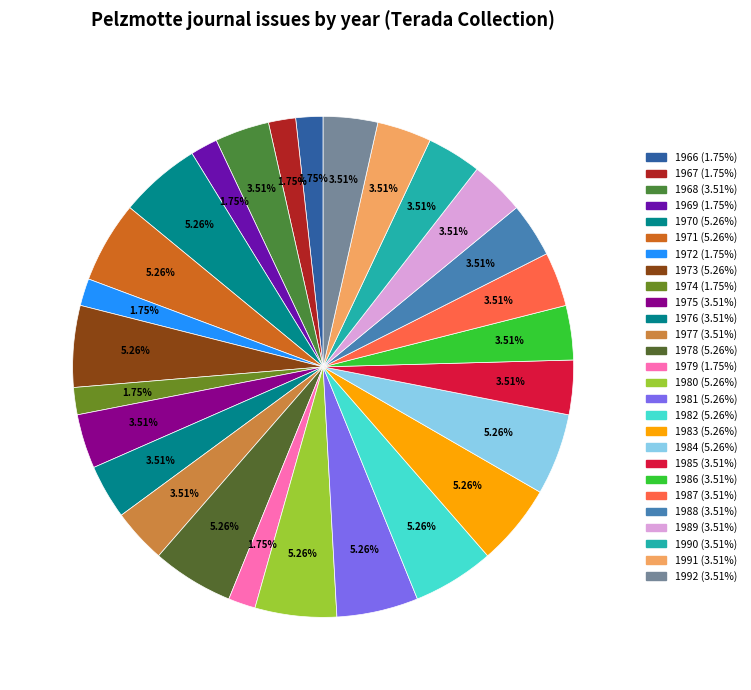

Is the sum of 1984 and 1988 greater than half?

No